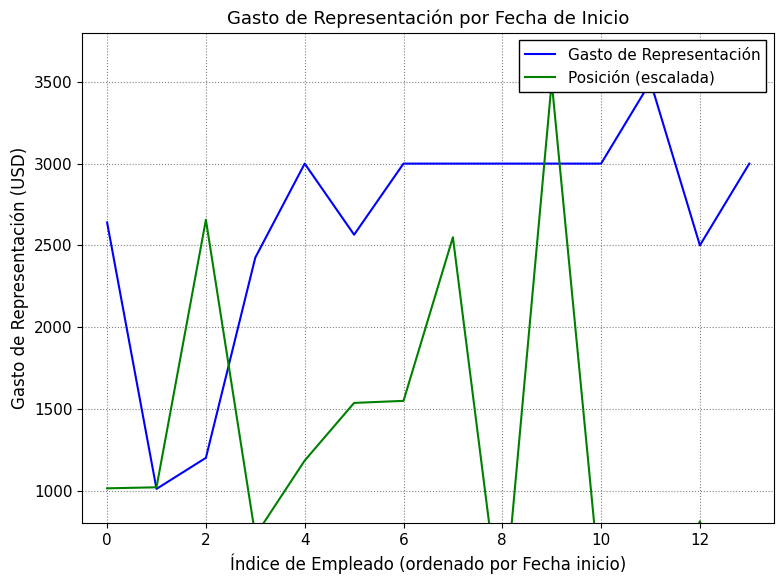

True or false: Posición (escalada) has more than 2 points higher than both neighbors.

True